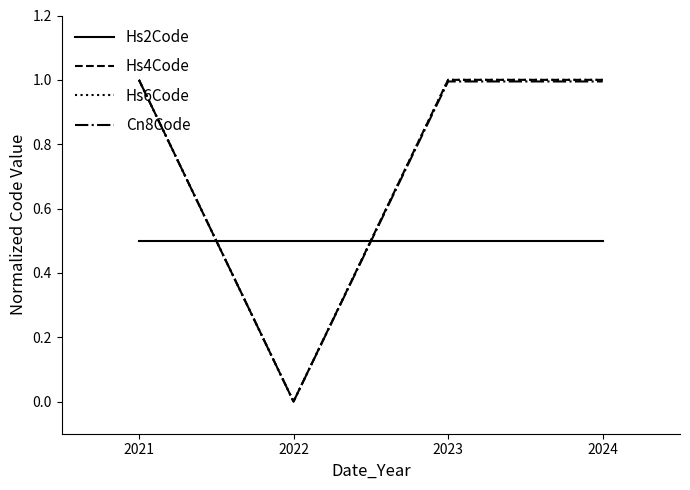

Between 2021 and 2023, which series saw the biggest shift?

Hs4Code